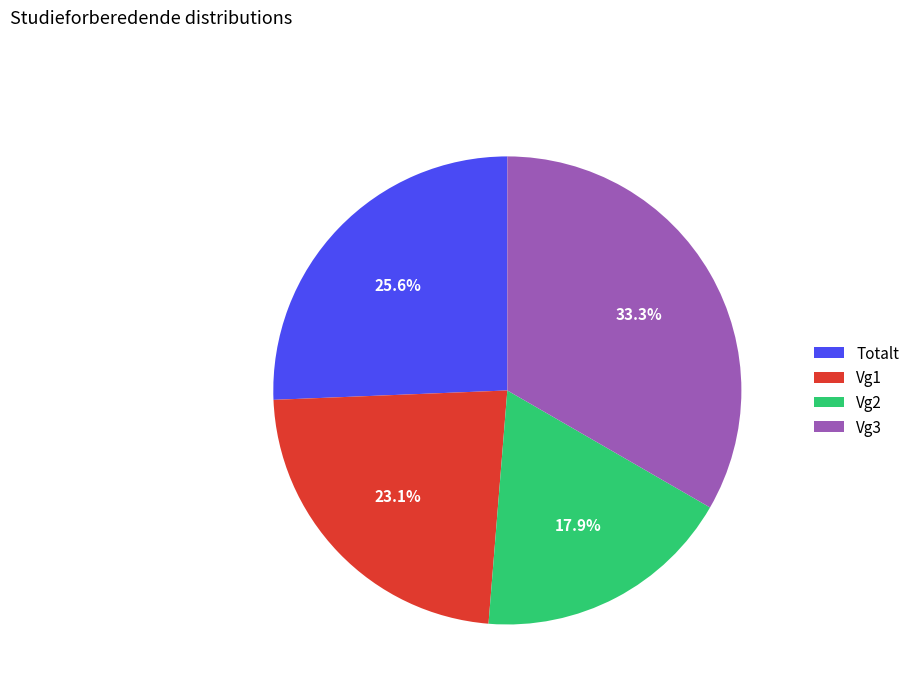

To the nearest percent, what percentage of the pie is Vg2?

18%